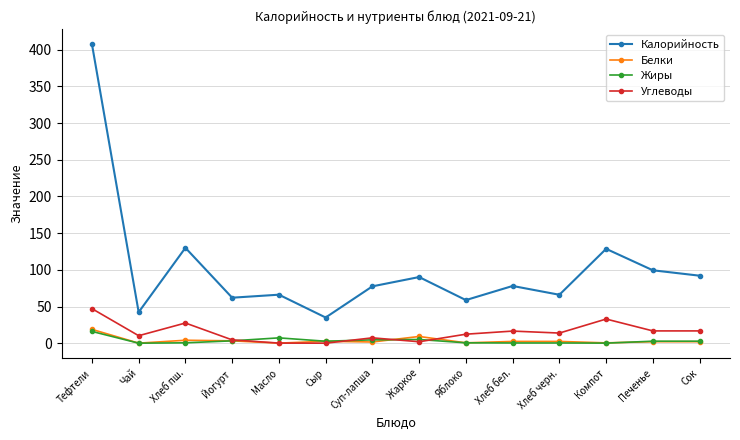

How many interior local peaks does the Калорийность series have?

5